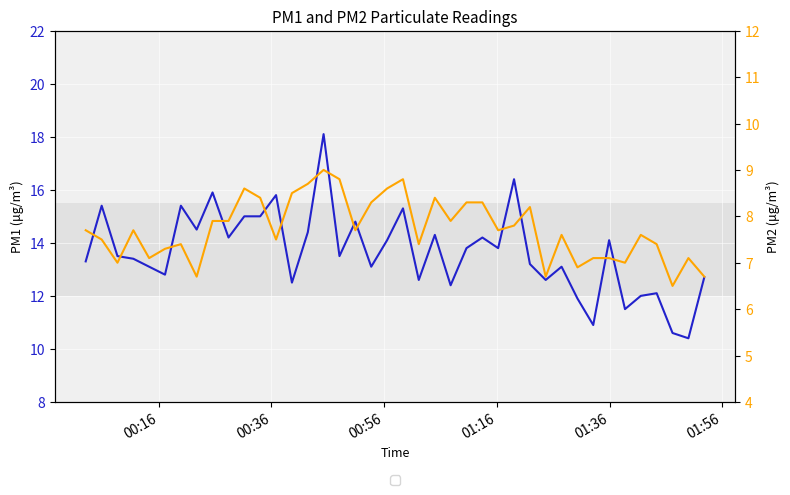

What is the value of the P1 point at the 1st from the left?

13.3